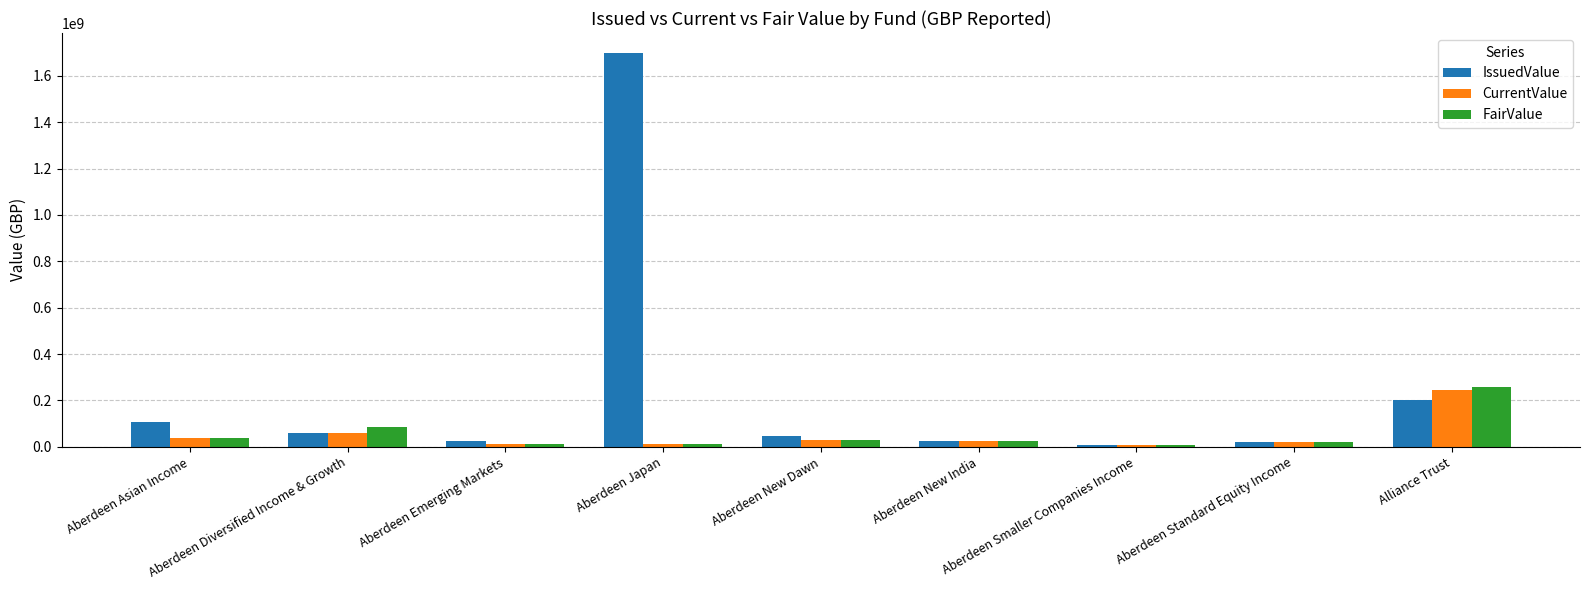

Which series has the largest range (max minus min)?

IssuedValue